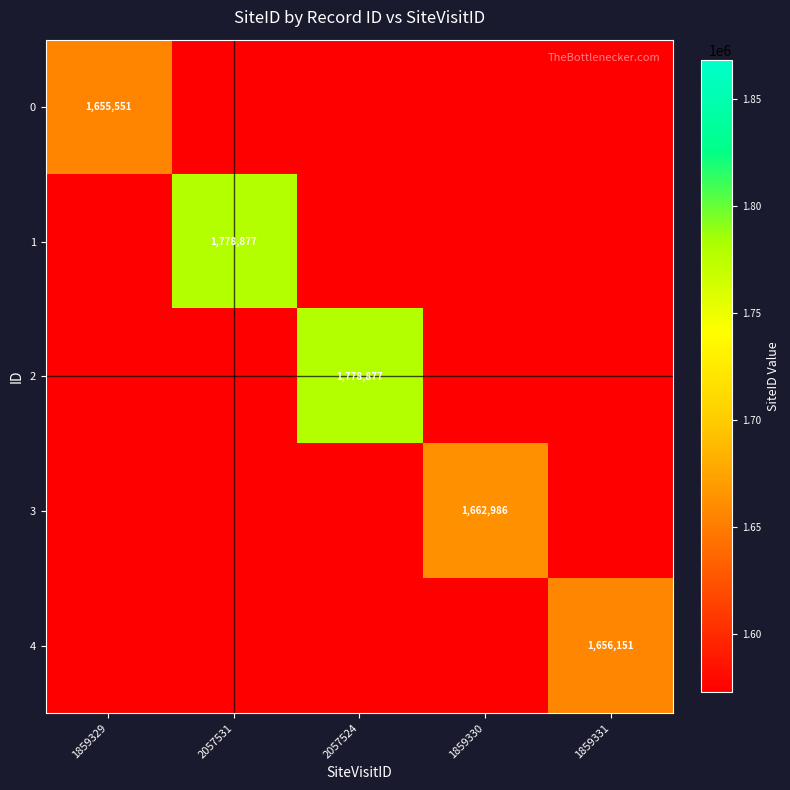

The 4 series shows 2469364 at 1859331. True or false?

False